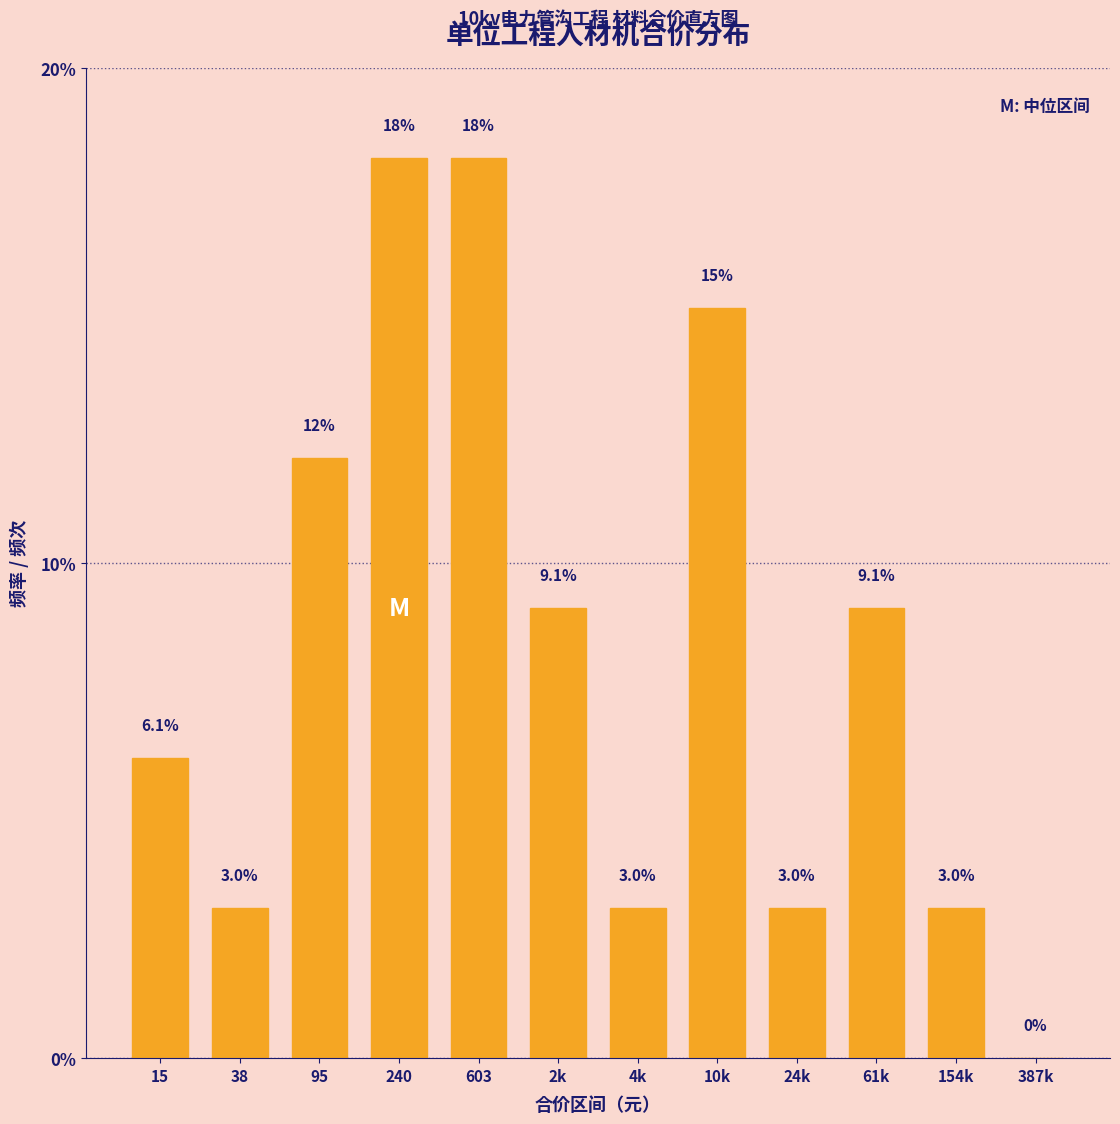

Reading left to right, what are all the values shown in this chart?

15=6.1	38=3.0	95=12.1	240=18.2	603=18.2	2k=9.1	4k=3.0	10k=15.2	24k=3.0	61k=9.1	154k=3.0	387k=0.0